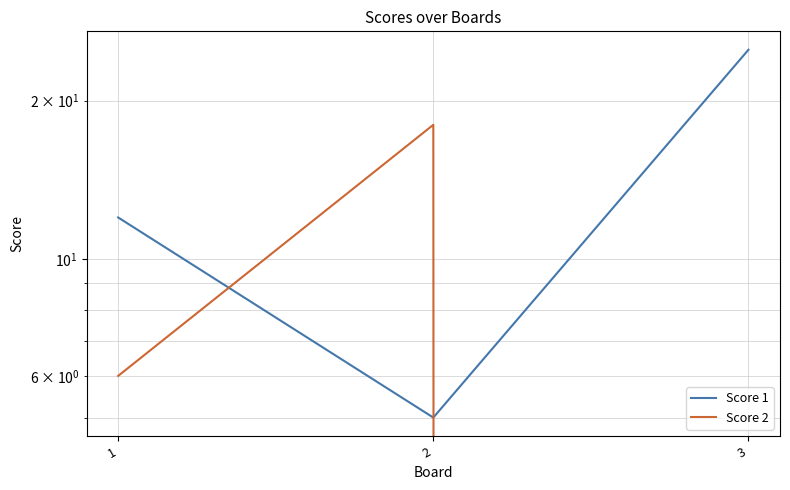

What is the value of the Score 2 point at the 2nd from the left?

18